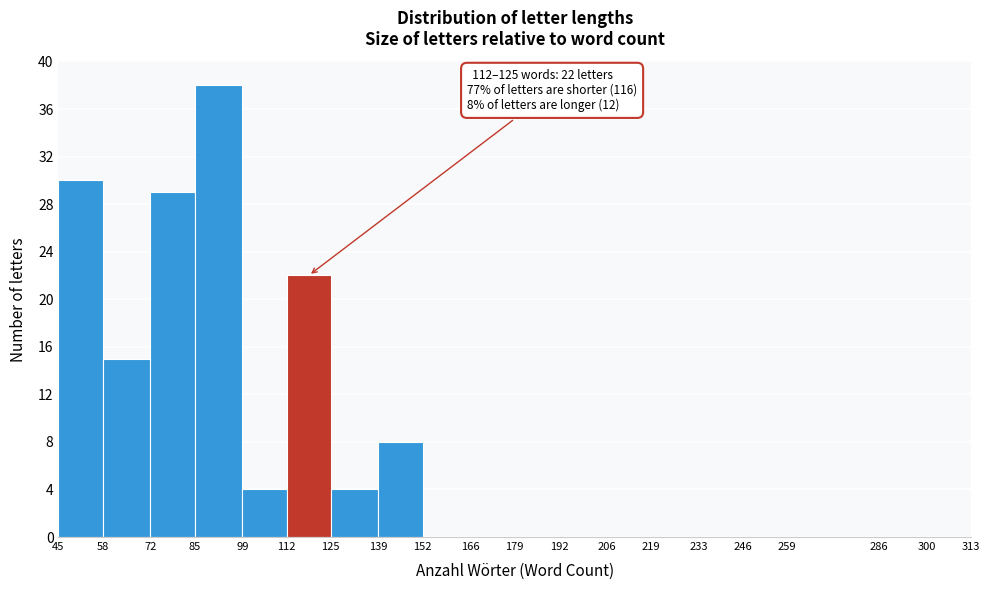

Which range on the x-axis has the tallest bar?

85 to 99